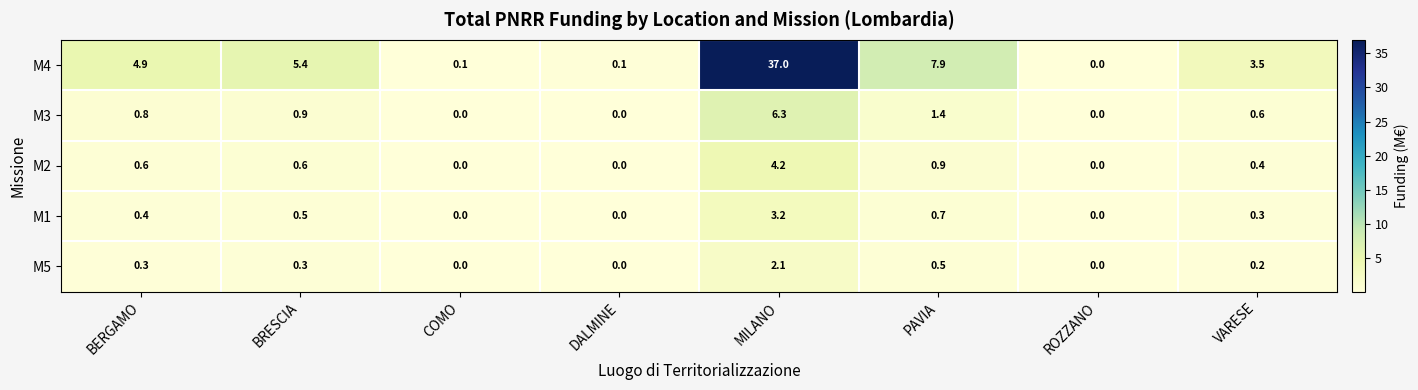

Which series changed the most between BERGAMO and BRESCIA?

M4